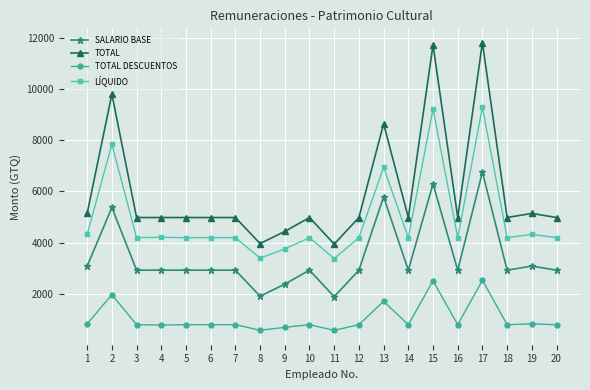

Rank the series by their maximum value, from lowest to highest.

TOTAL DESCUENTOS, SALARIO BASE, LÍQUIDO, TOTAL